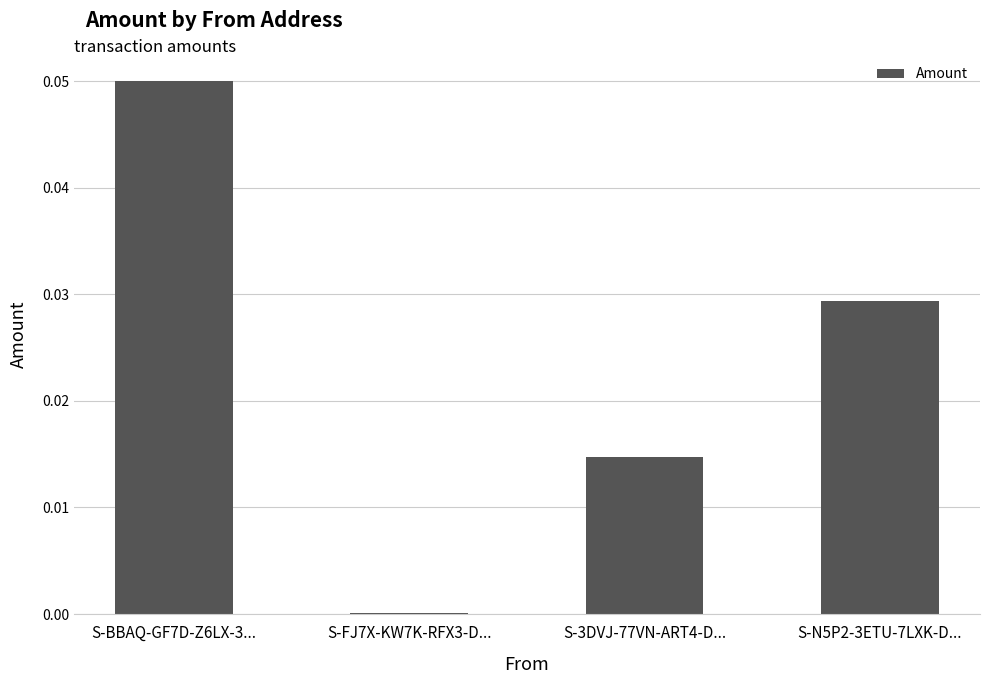

True or false: the data shows 0.0 at S-3DVJ-77VN-ART4-D....

True